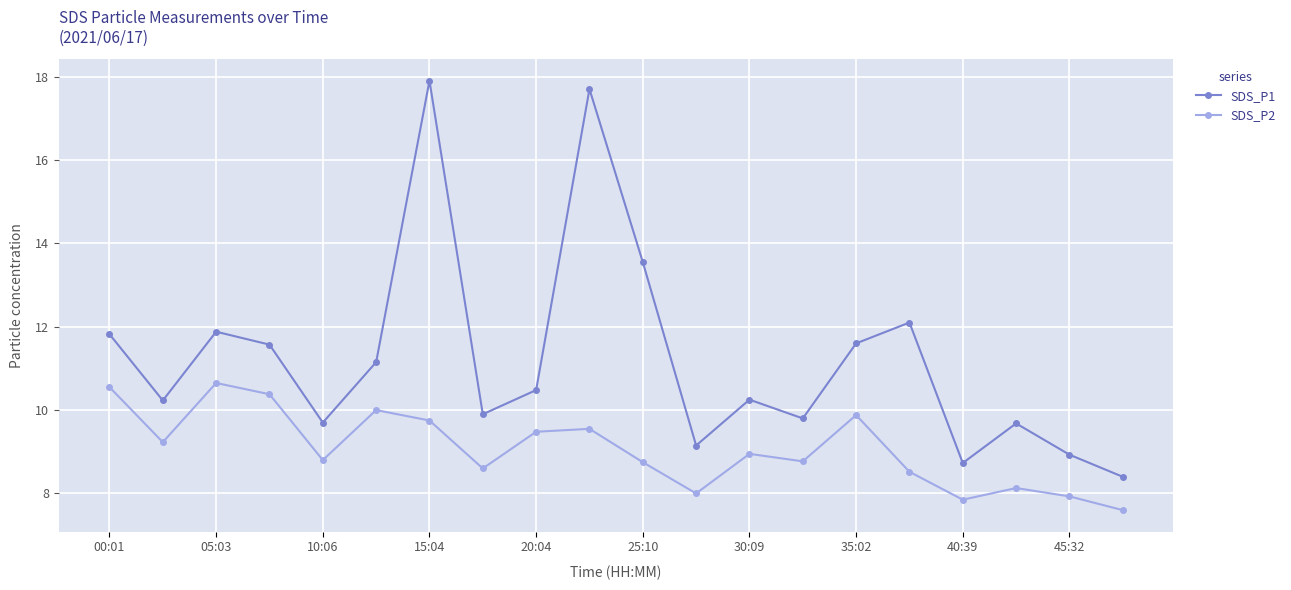

What is the sum of all SDS_P1 values?

224.5